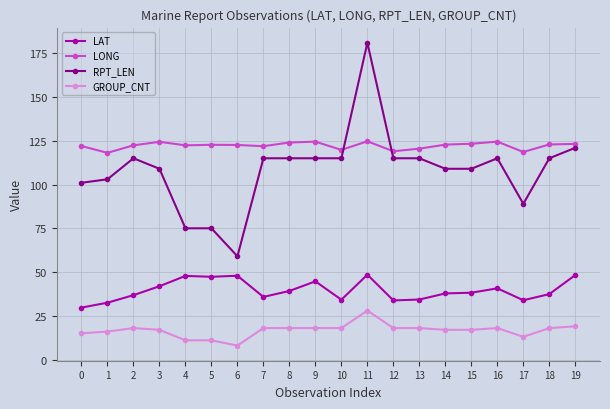

What is the value of the GROUP_CNT point at the 18th from the left?

13.0